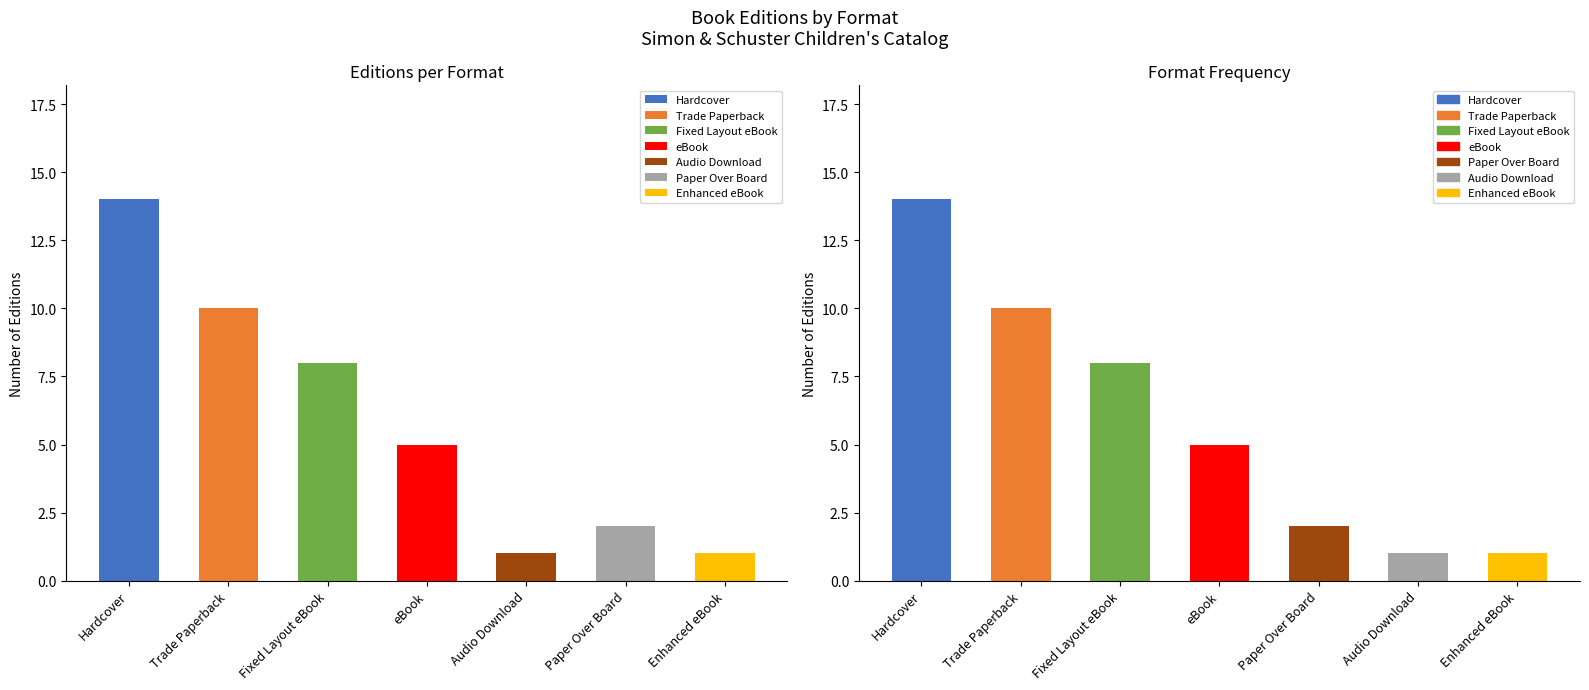

How many data points are above 5?

3